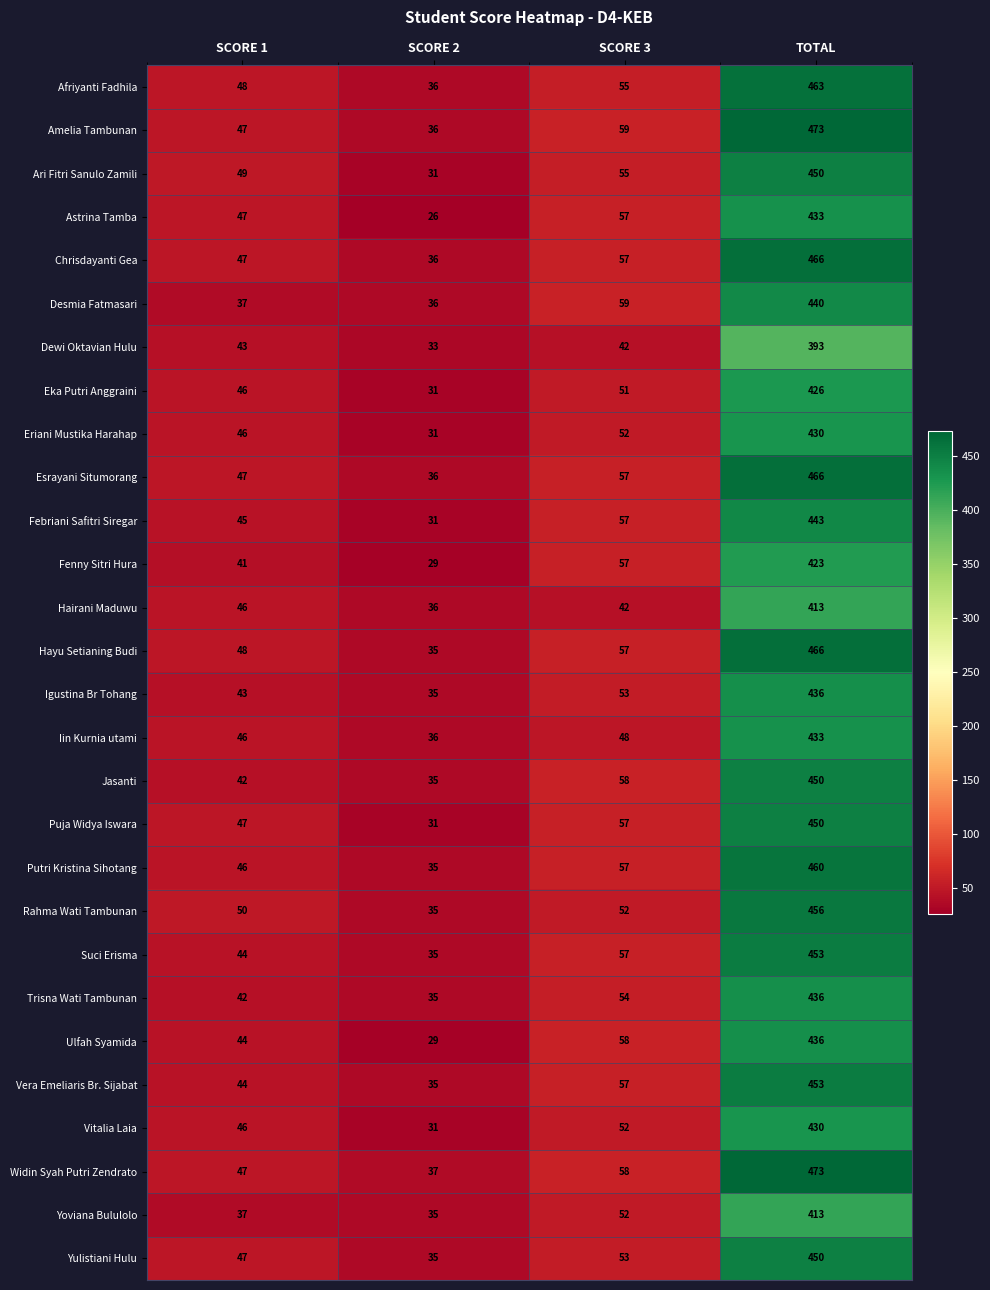

What is the difference between the maximum and second lowest values in the Hayu Setianing Budi series?

418